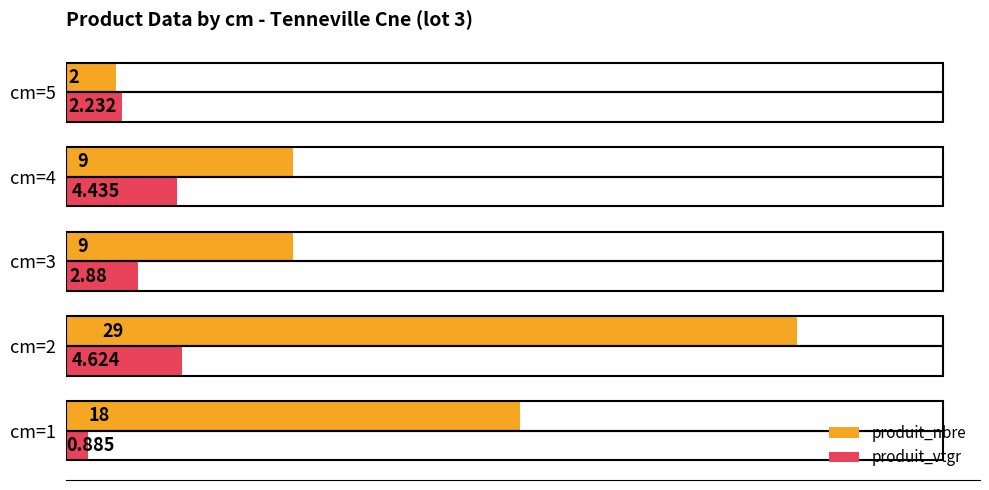

List the series in order of their overall mean, highest first.

produit_nbre, produit_vtgr